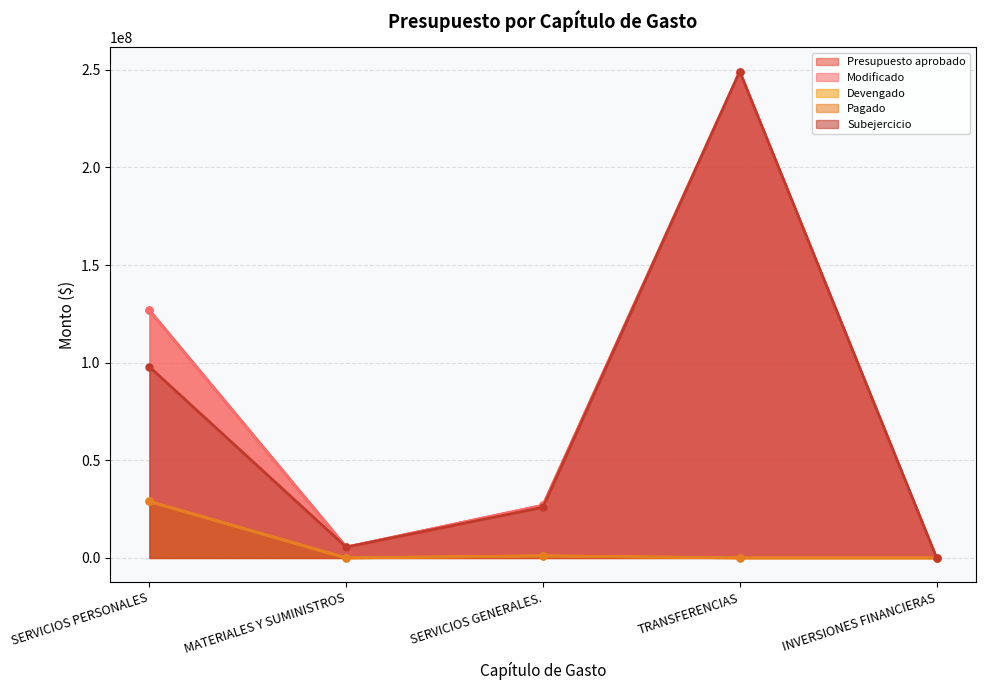

Read the Subejercicio value at INVERSIONES FINANCIERAS.

55000.0